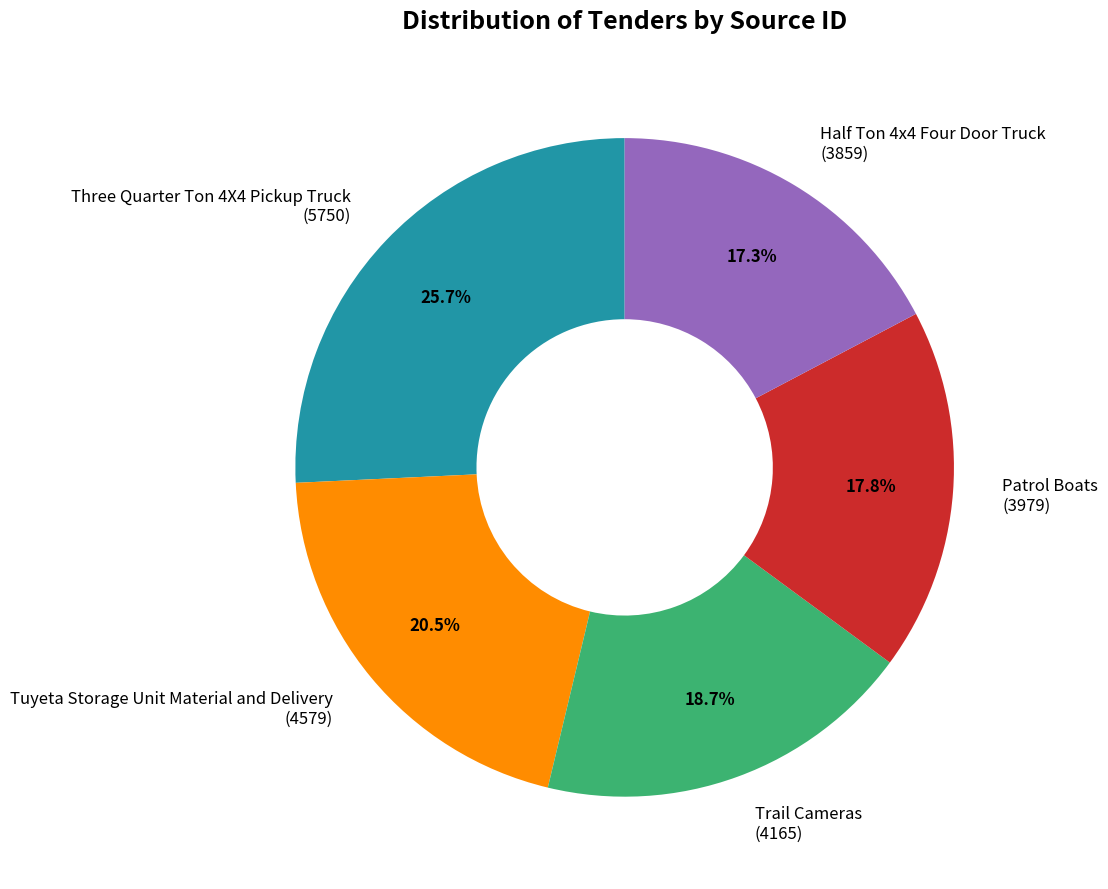

Approximately how many times larger is the value at Patrol Boats compared to Three Quarter Ton 4X4 Pickup Truck?

0.7